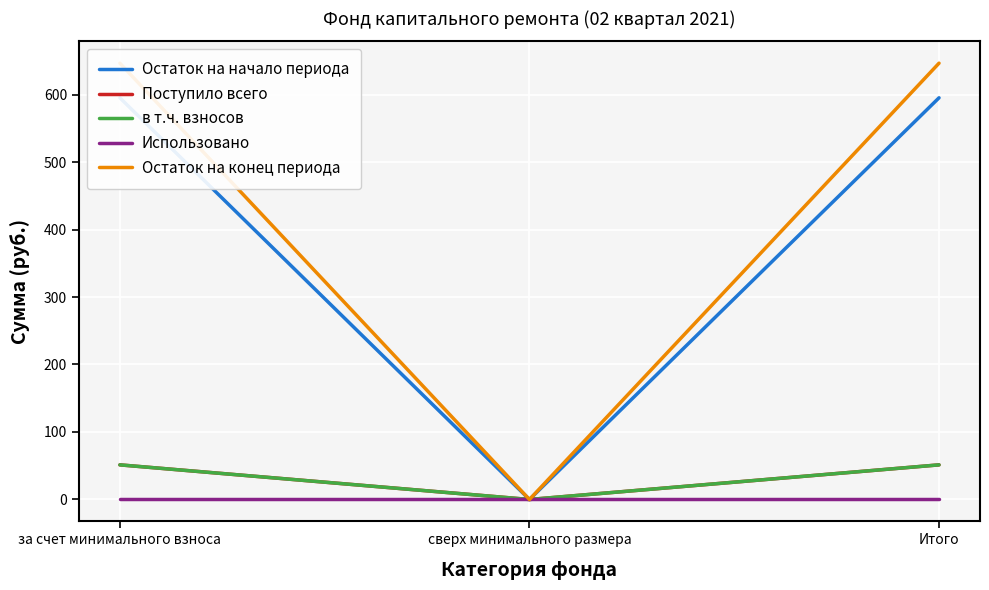

What is the average value of the Поступило всего series?

34.2